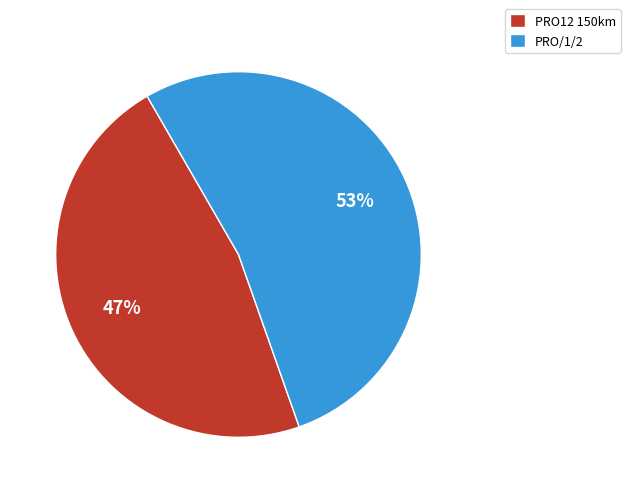

How many slices are in this pie chart?

2